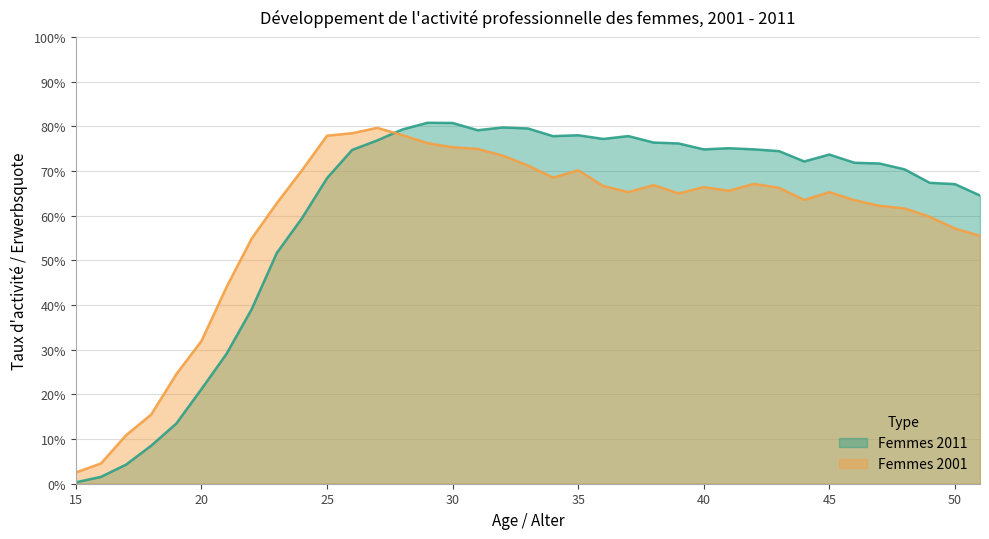

What is the sum of all Femmes 2011 values?

22.5